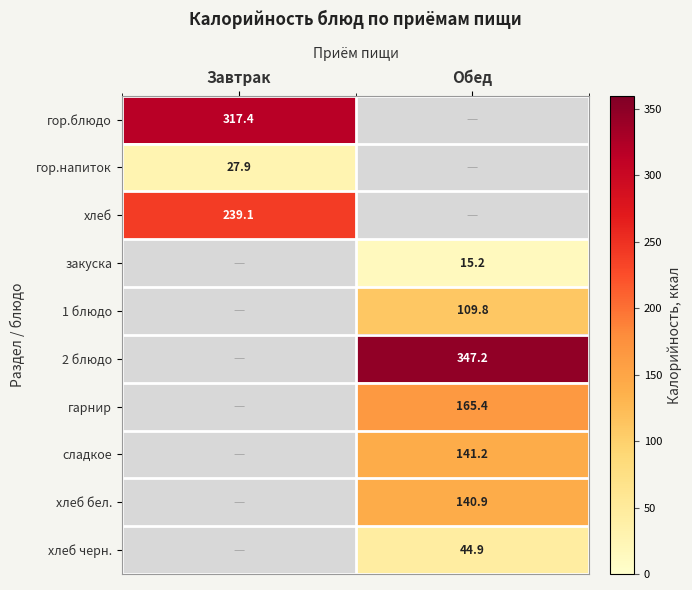

The 2 блюдо series shows 347.2 at Обед. True or false?

True